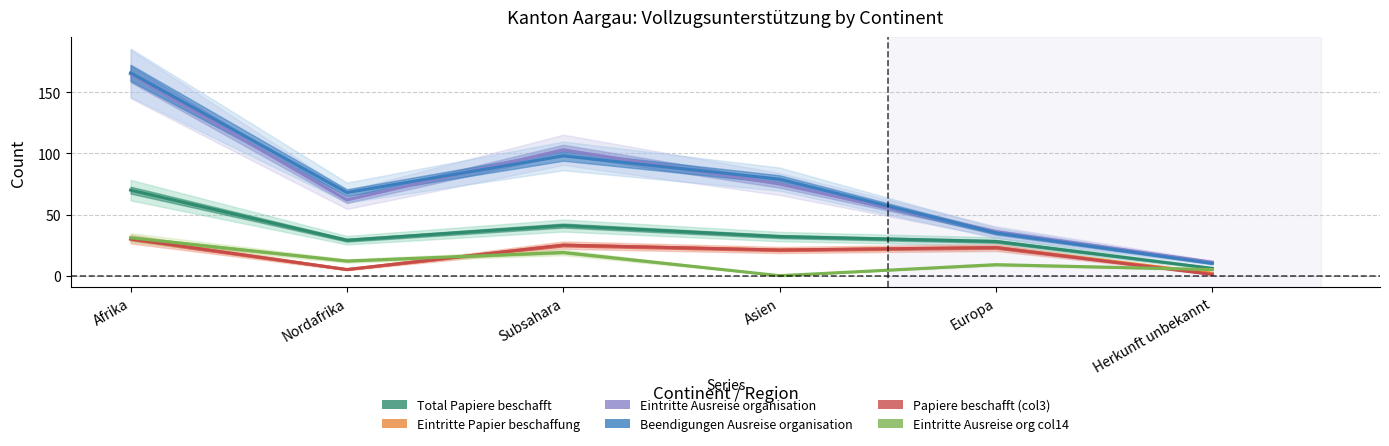

The Papiere beschafft (col3) series shows 8 at Nordafrika. True or false?

False